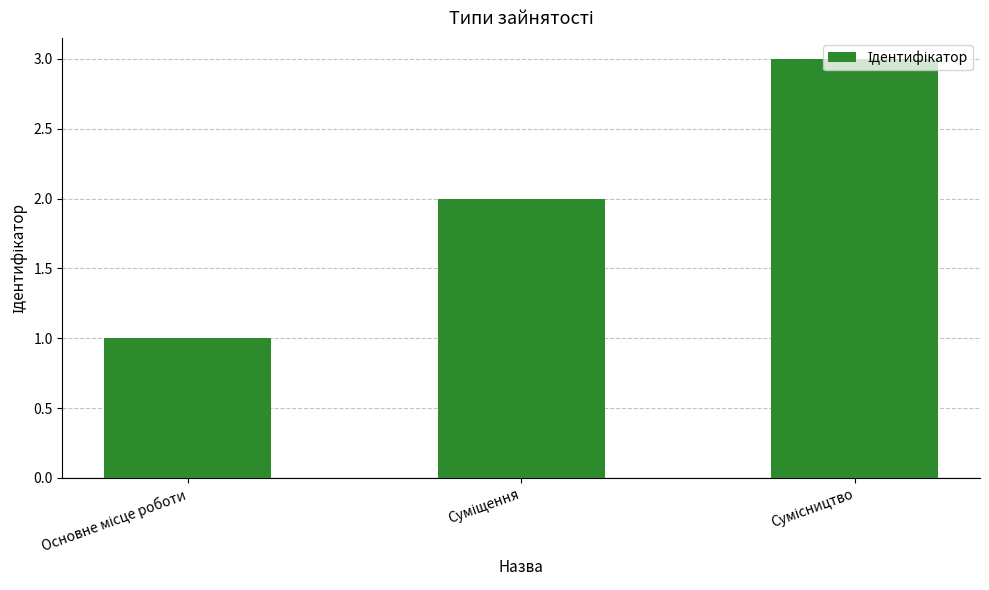

Count the number of data series in this chart.

1